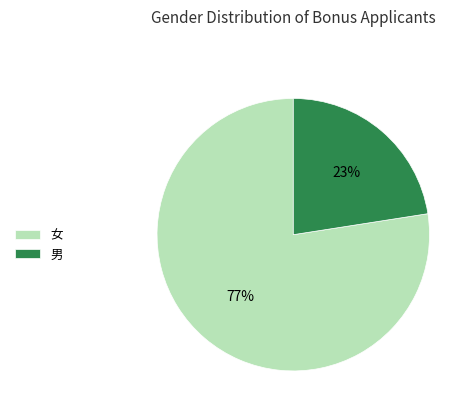

What percentage is the 女 slice, to the nearest percent?

77%